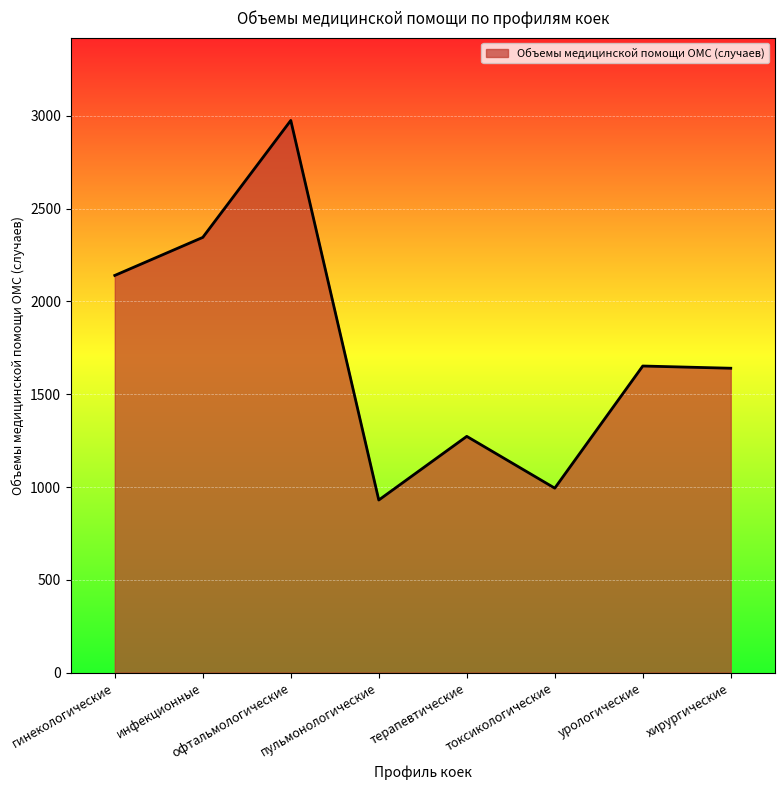

At which category does the chart reach its peak across all series?

офтальмологические